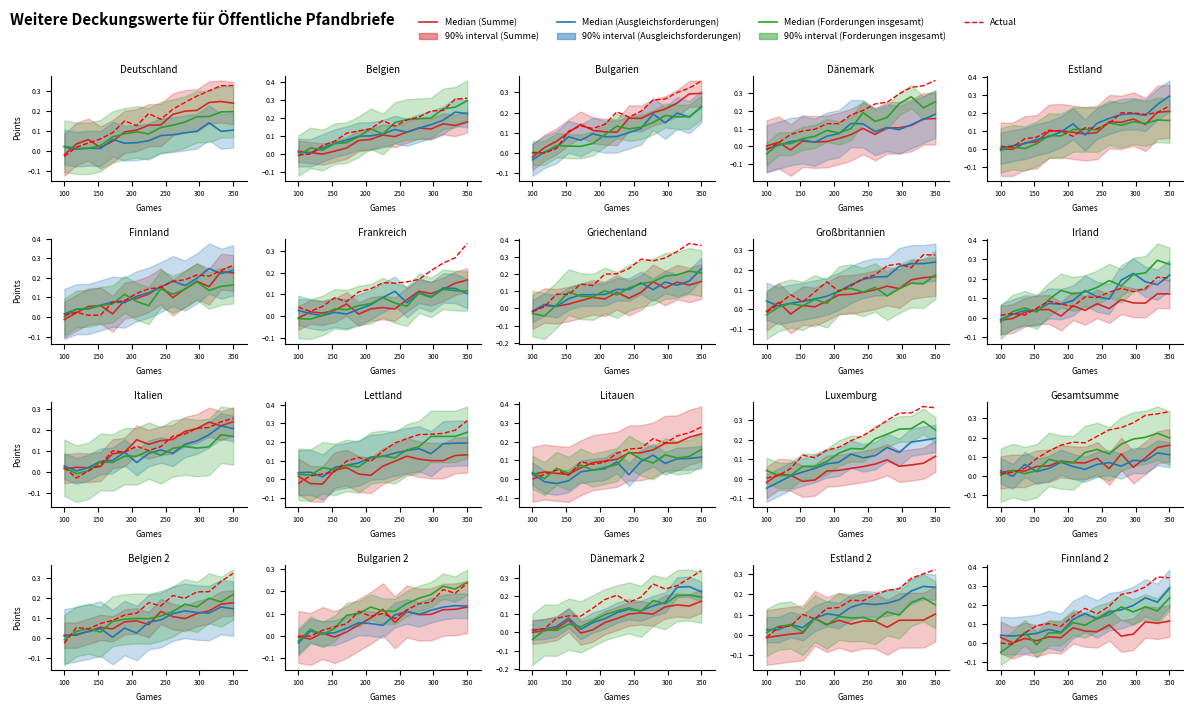

What is the difference between the maximum and minimum values in the Ausgleichsforderungen series?

0.3